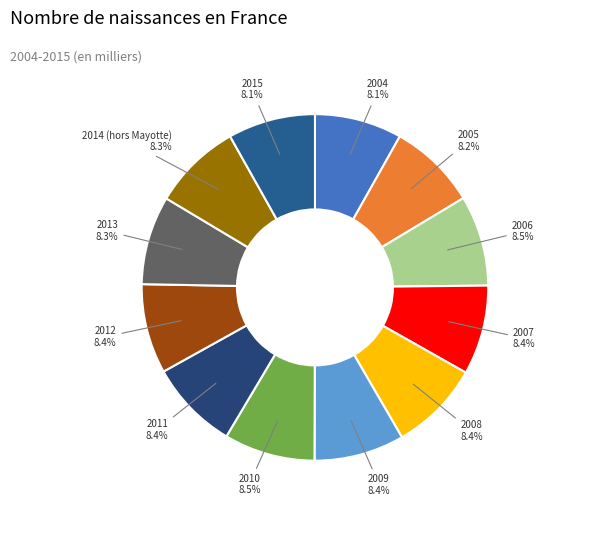

What is the largest slice in the pie chart?

2010